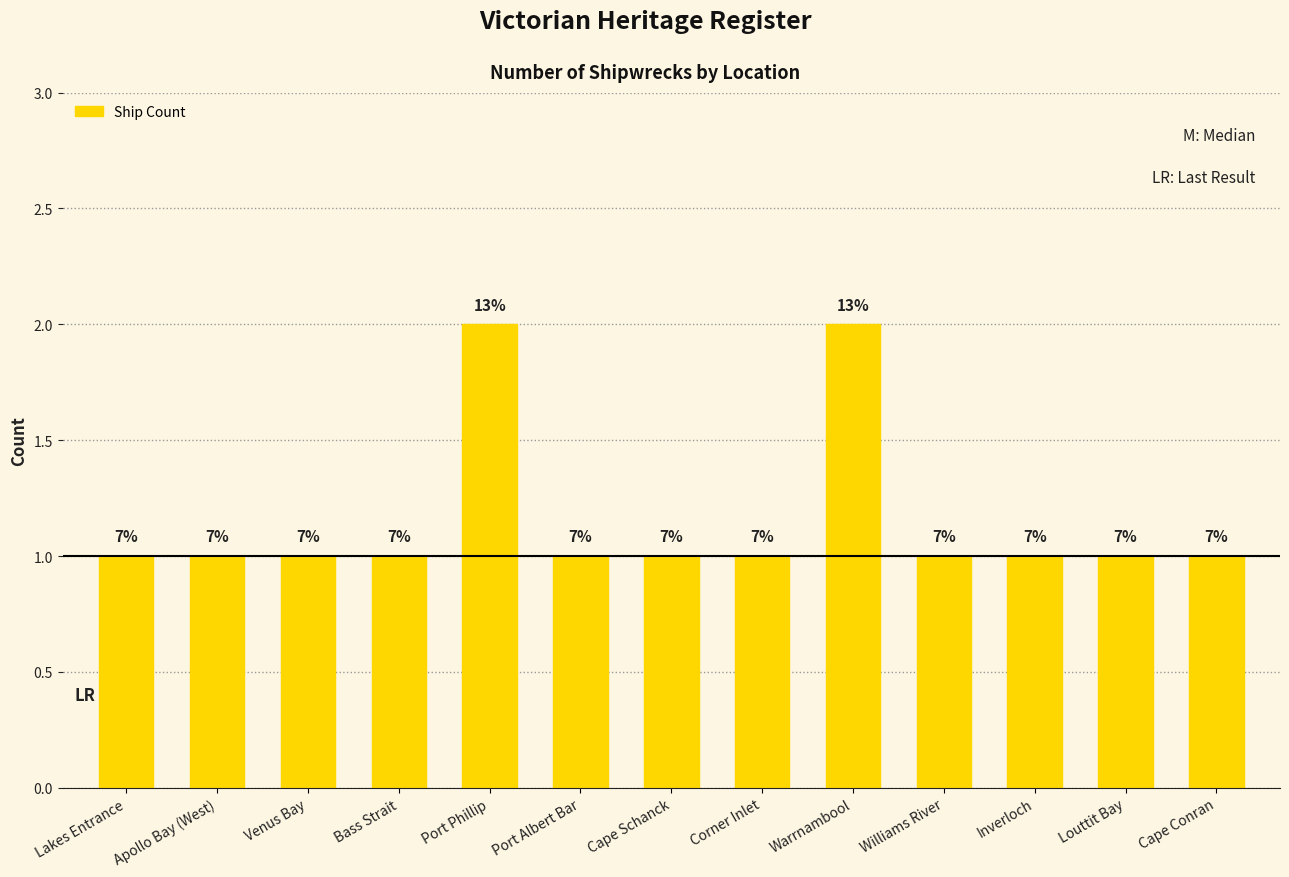

List the labels in order of value, smallest first.

Lakes Entrance, Apollo Bay (West), Venus Bay, Bass Strait, Port Albert Bar, Cape Schanck, Corner Inlet, Williams River, Inverloch, Louttit Bay, Cape Conran, Port Phillip, Warrnambool